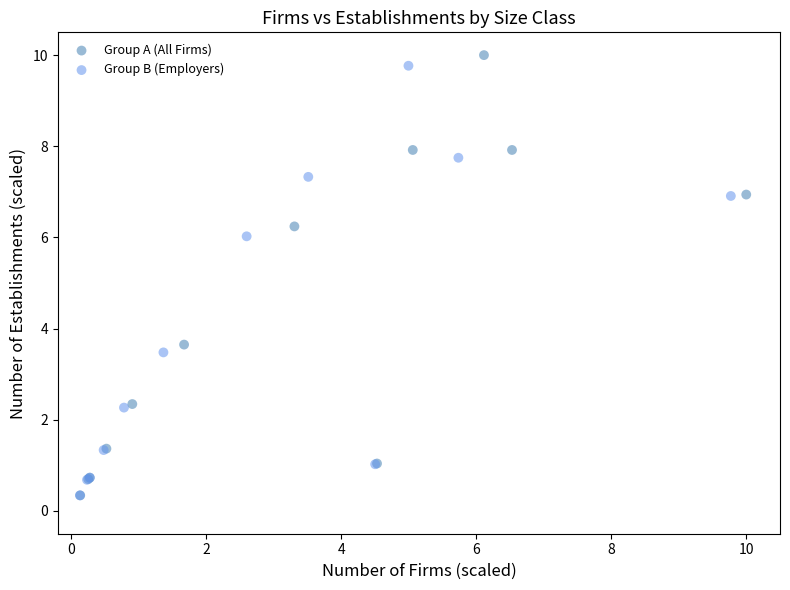

Which series has the widest spread of Y values?

Group A (All Firms)